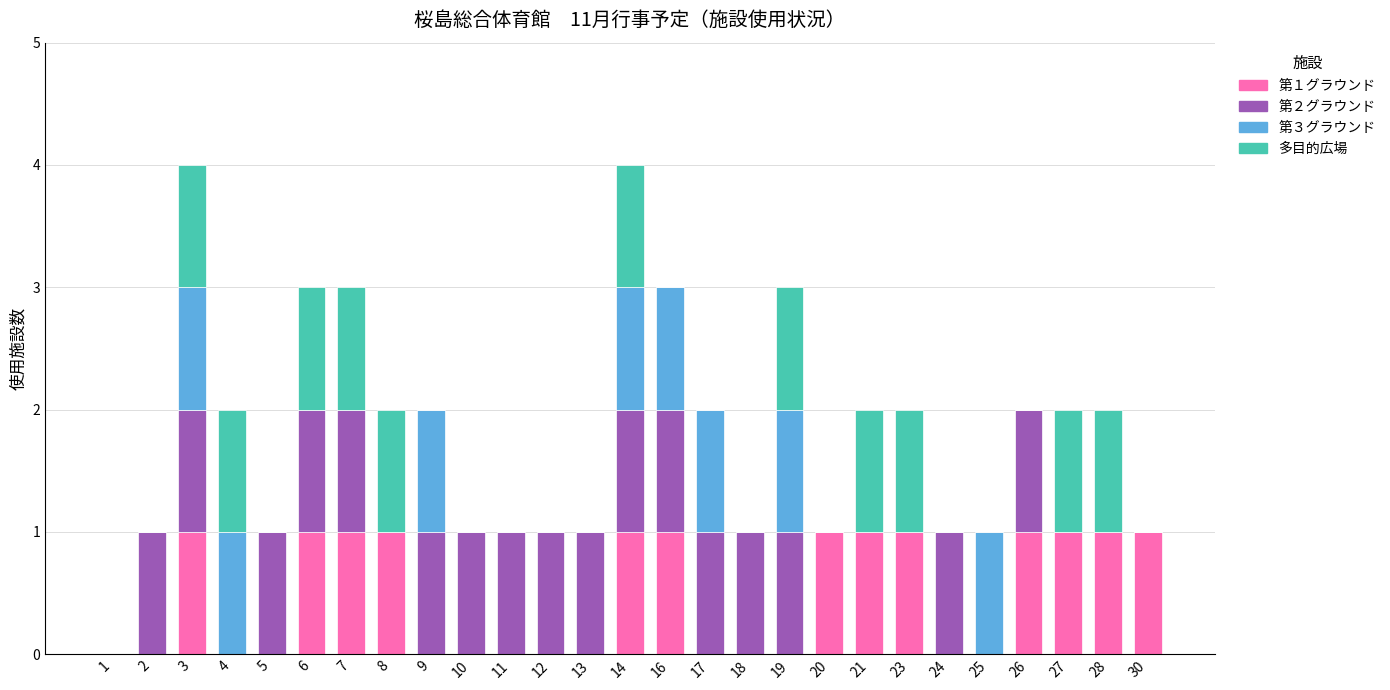

True or false: 第１グラウンド has a value of 1 at 8.

True